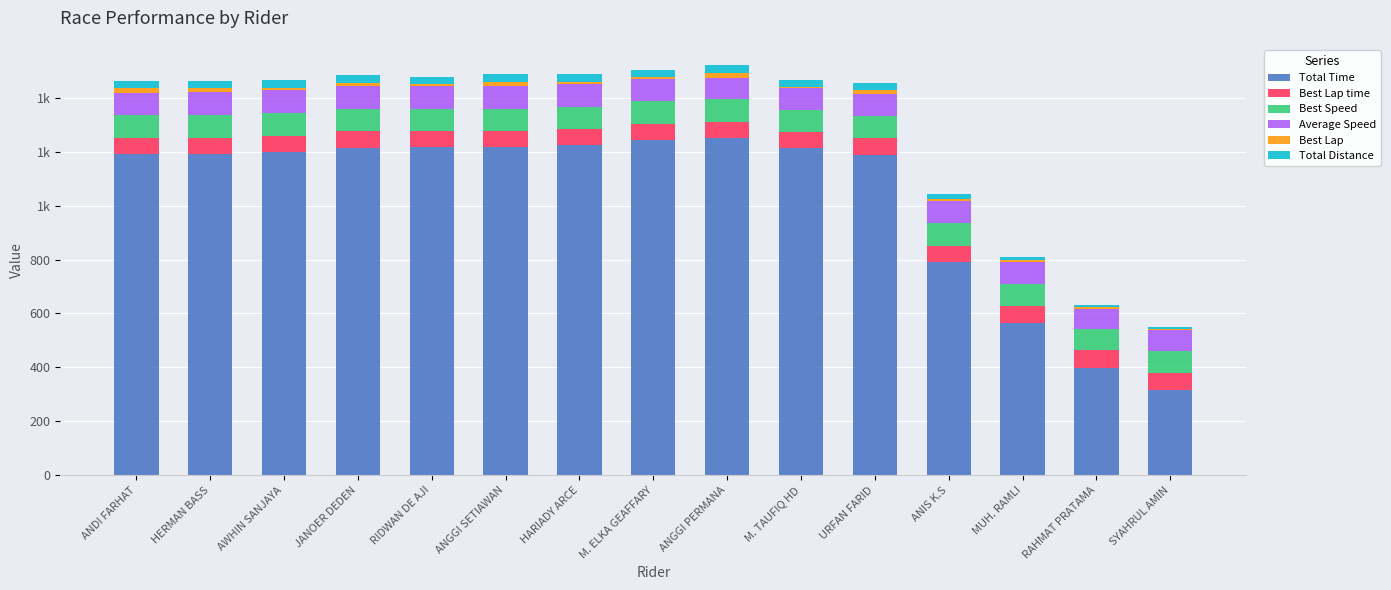

Are the bars horizontal?

No